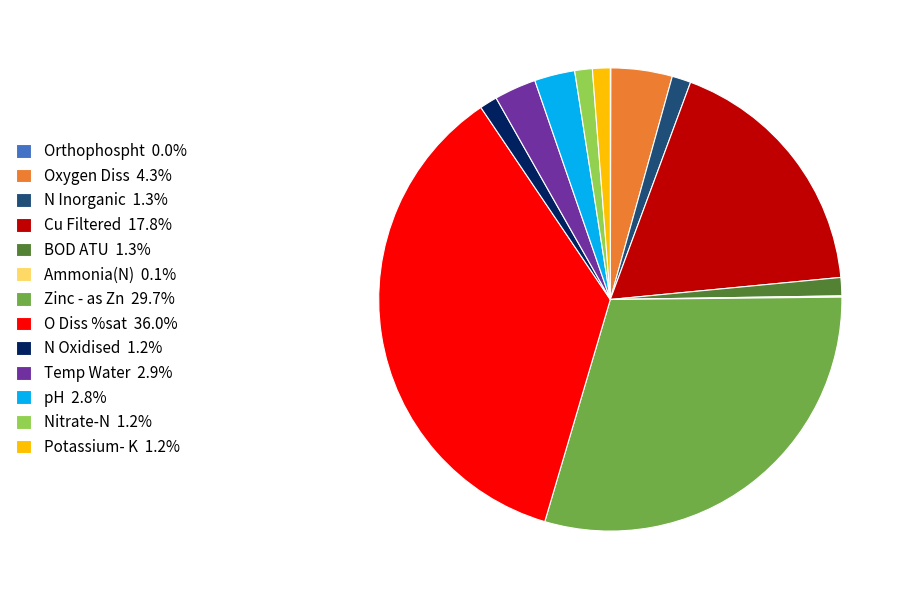

What is the ratio of the value at Oxygen Diss 4.3% to the value at Potassium- K 1.2%?

3.5